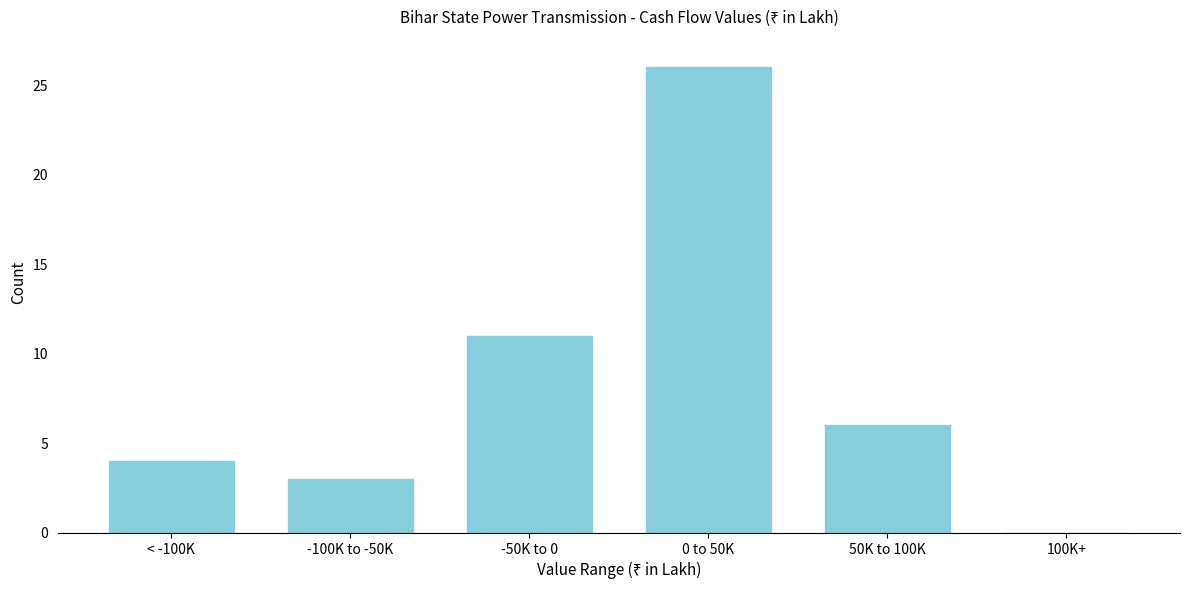

Reading left to right, transcribe all the data shown in this chart.

< -100K=4	-100K to -50K=3	-50K to 0=11	0 to 50K=26	50K to 100K=6	100K+=0